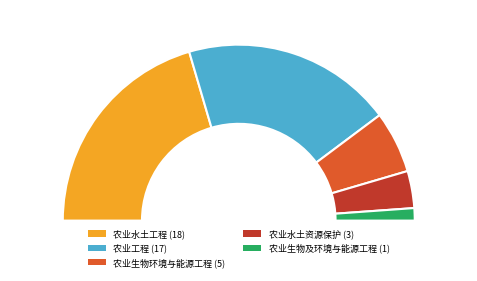

Which slice is the largest?

农业水土工程